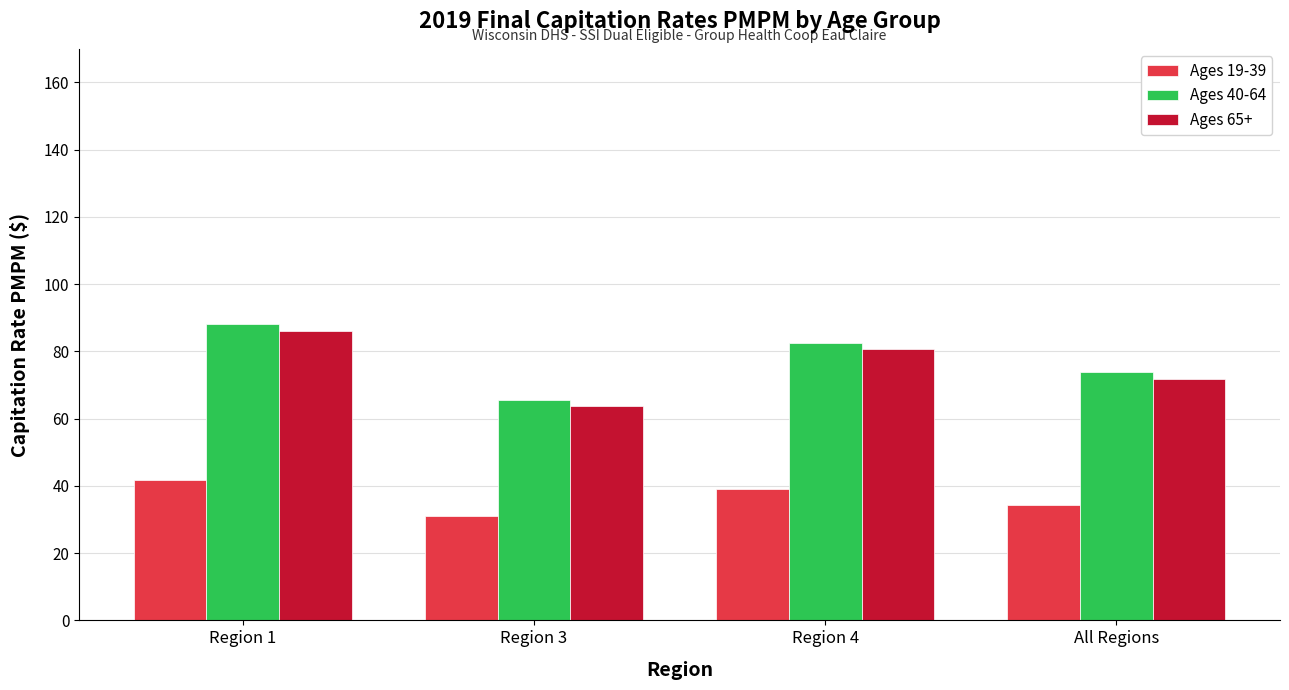

Which series has the largest range (max minus min)?

Ages 40-64